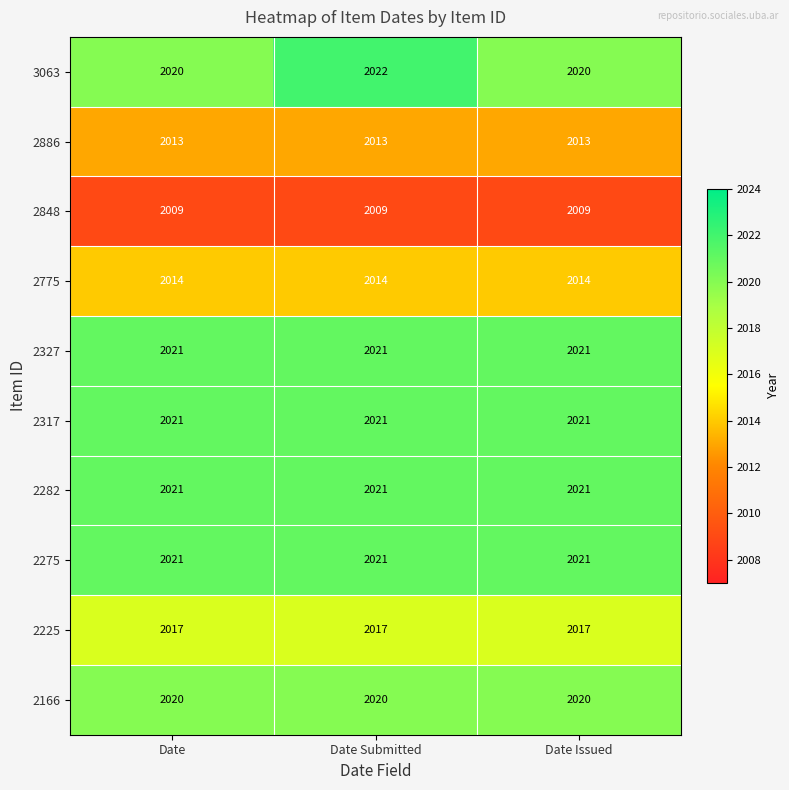

True or false: 2225 has a value of 744 at Date Submitted.

False